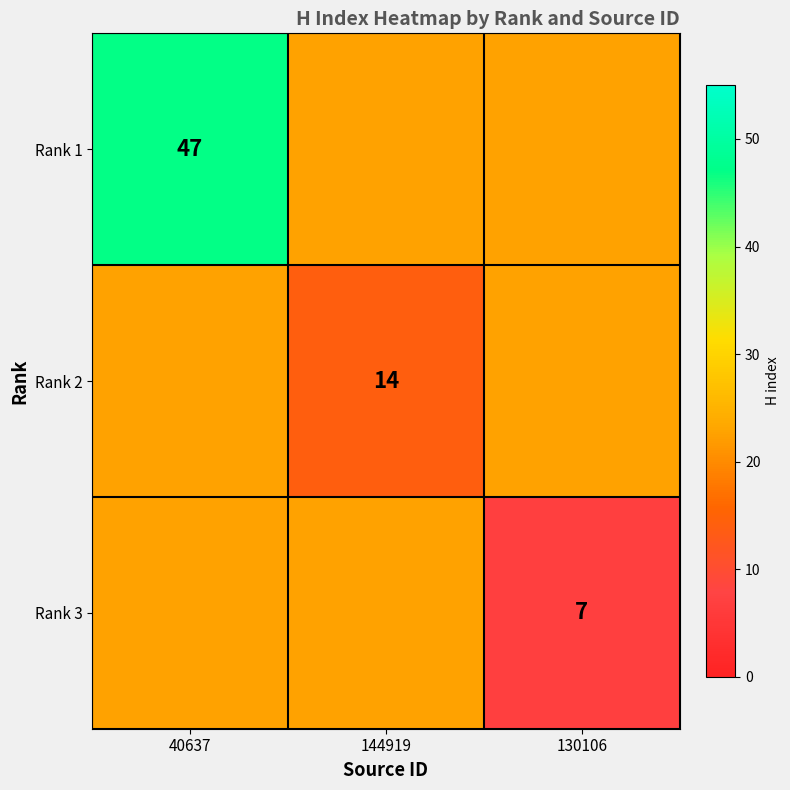

What is the difference between the highest and lowest values at 144919?

8.7